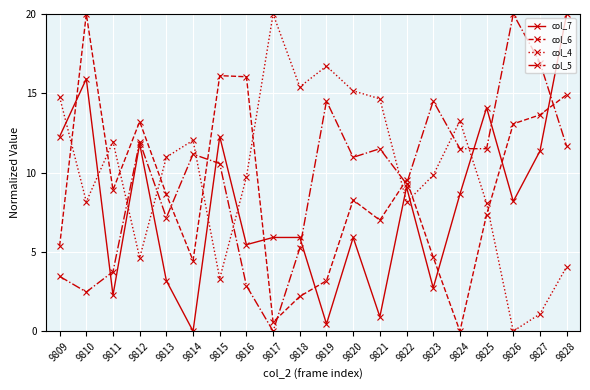

Where is the first local minimum for col_4?

9810